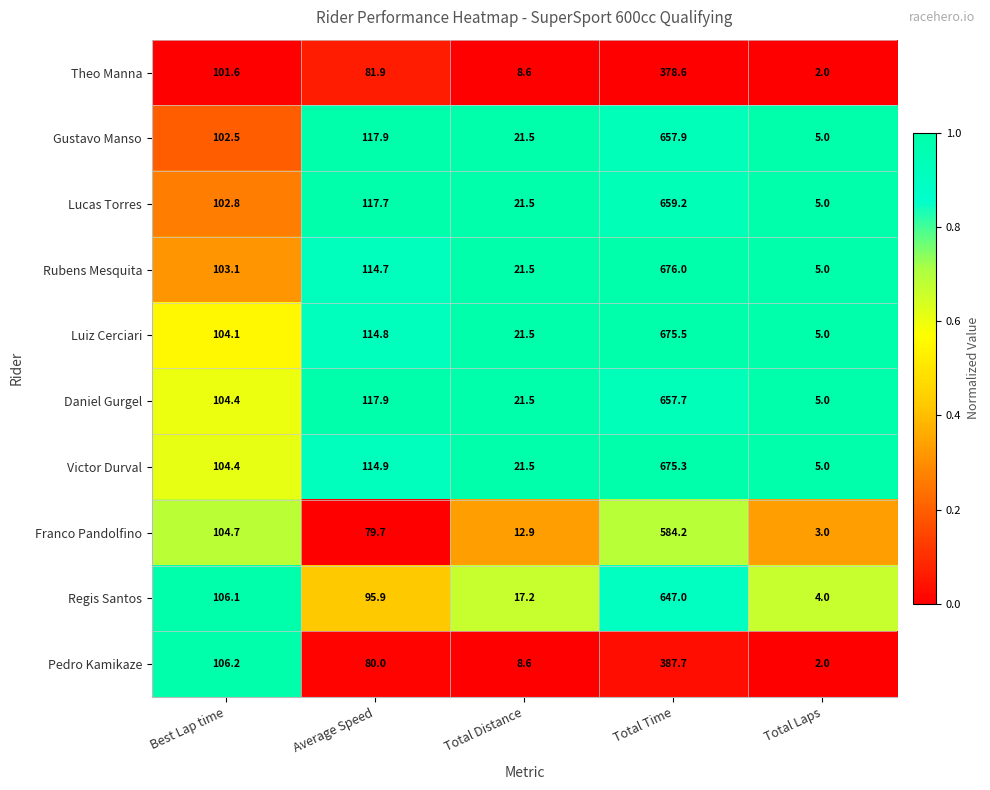

How many categories are shown in the chart?

5